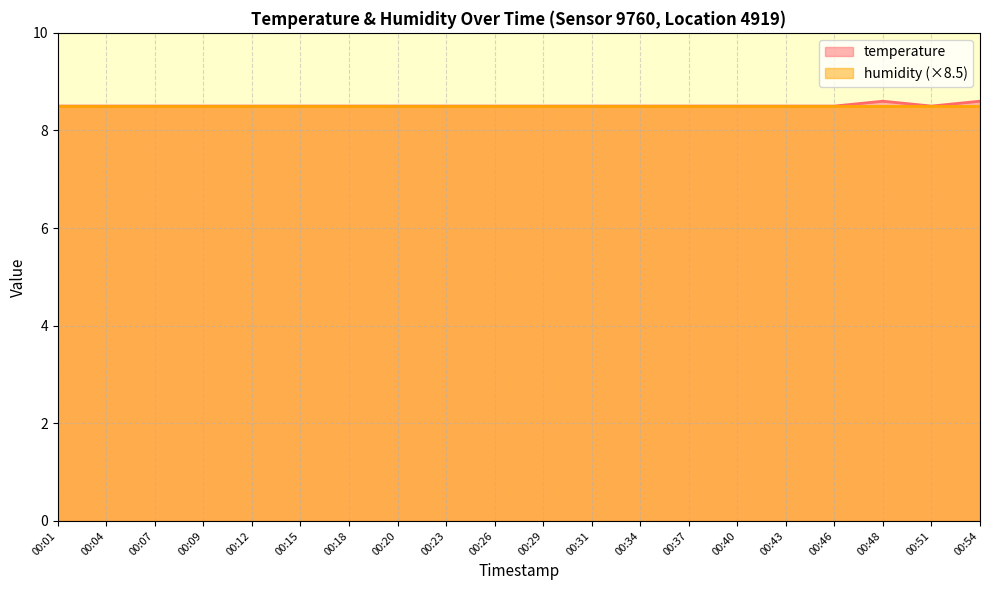

Reading left to right, transcribe all the data shown in this chart.

8.5	8.5	8.5	8.5	8.5	8.5	8.5	8.5	8.5	8.5	8.5	8.5	8.5	8.5	8.5	8.5	8.5	8.6	8.5	8.6